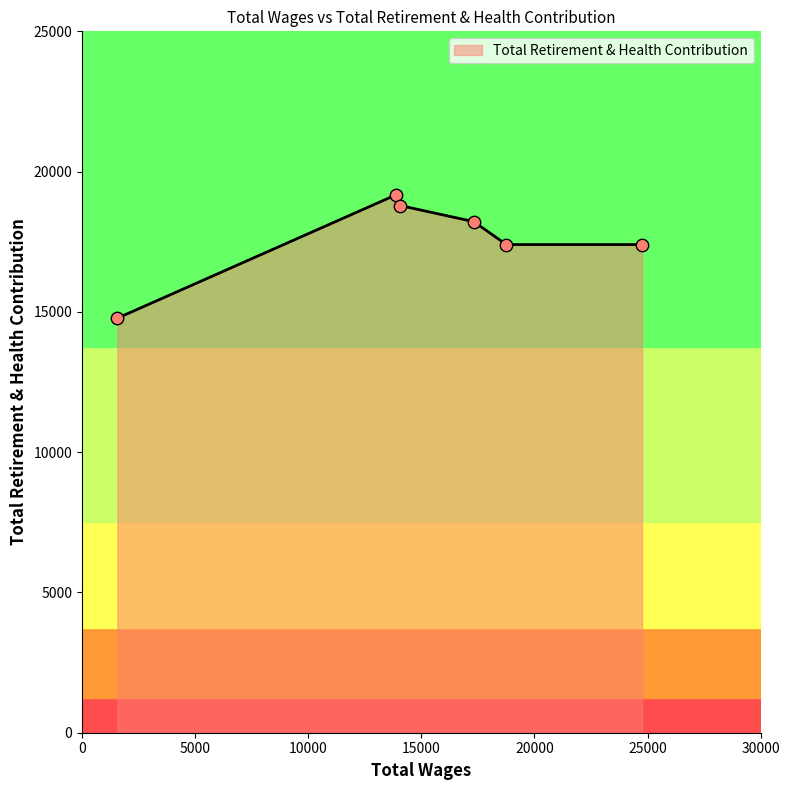

Which has a higher value, 1563.0 or 18756.0?

18756.0